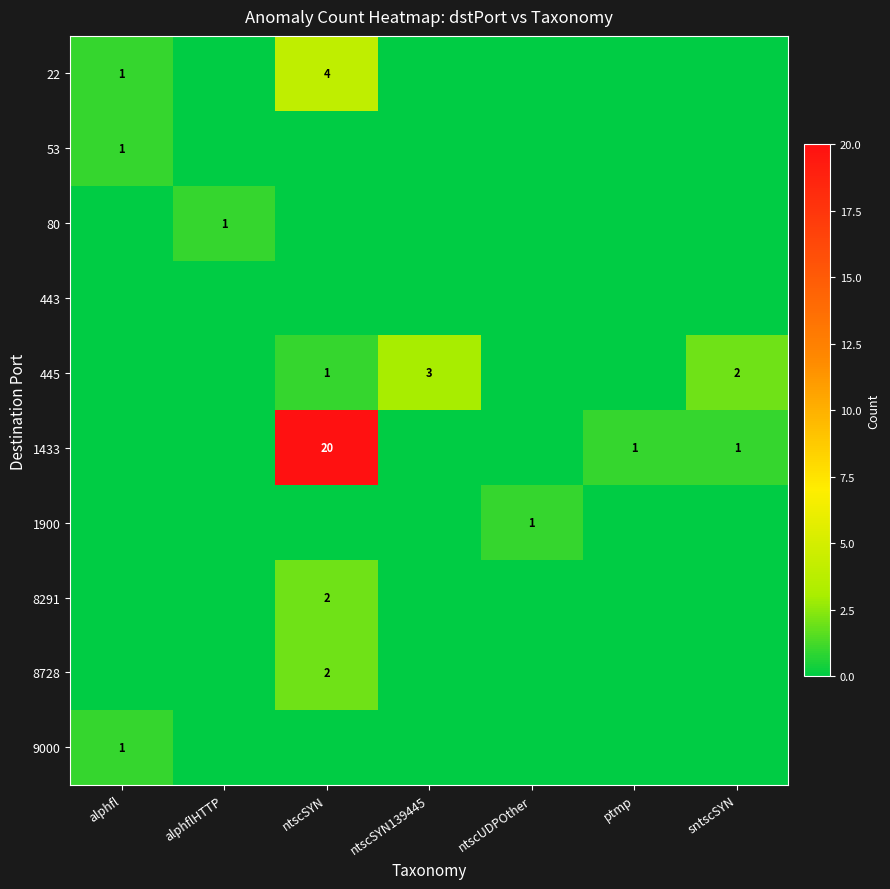

Is it true that 22 equals 4 at ntscSYN?

True